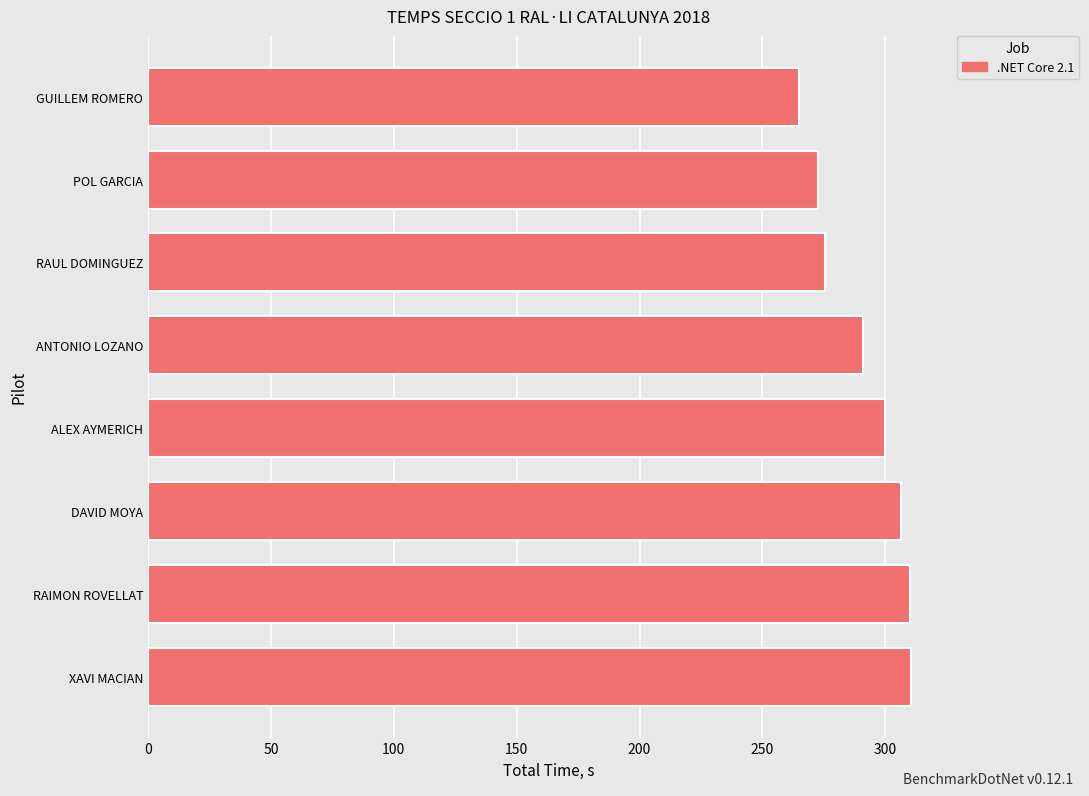

Which category has the lowest value across all series?

GUILLEM ROMERO